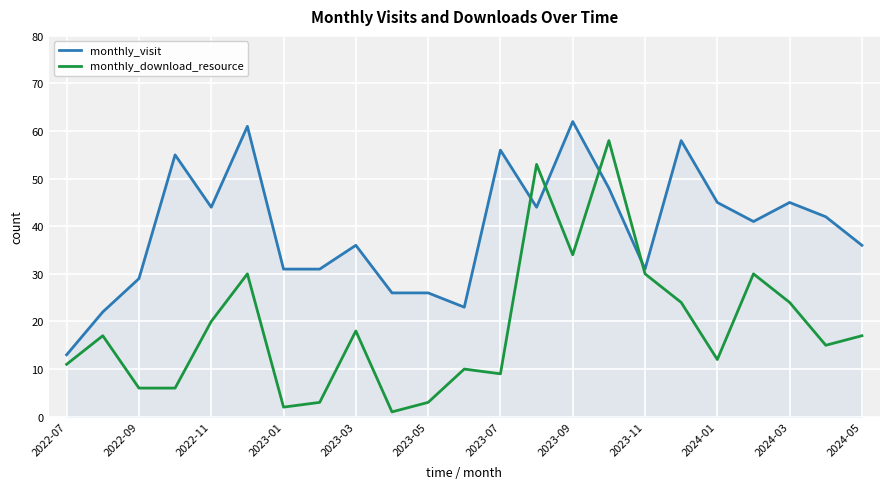

Which series ends up on top after the final intersection of monthly_download_resource and monthly_visit?

monthly_visit